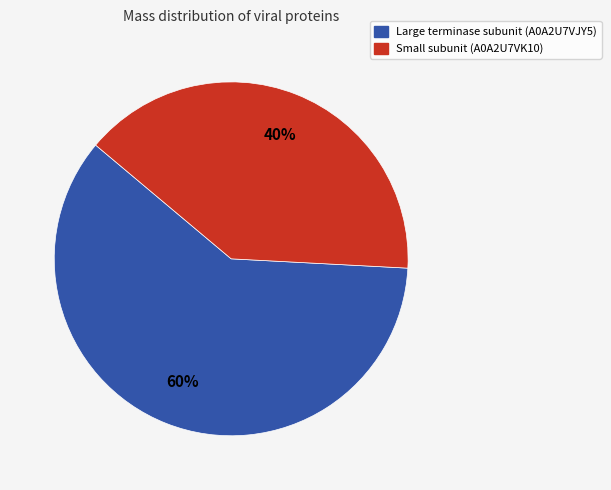

The Small subunit (A0A2U7VK10) slice represents 40% of the pie. True or false?

True